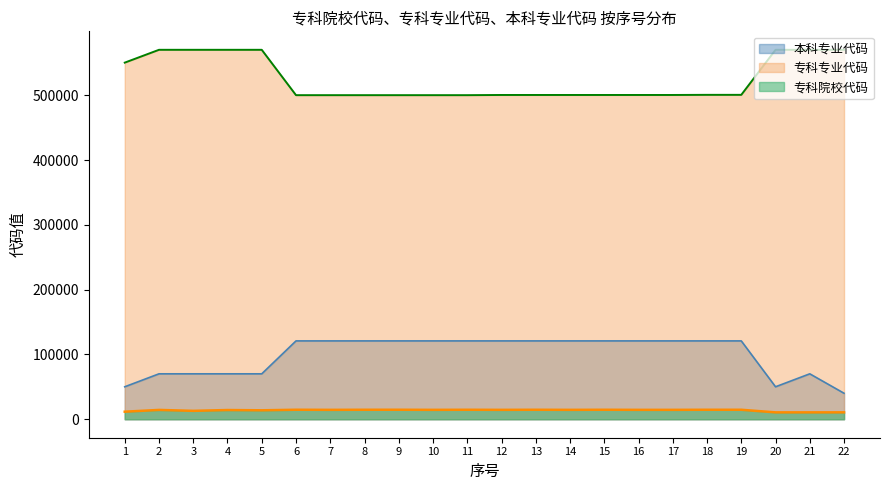

Between 4 and 20, which is larger?

4